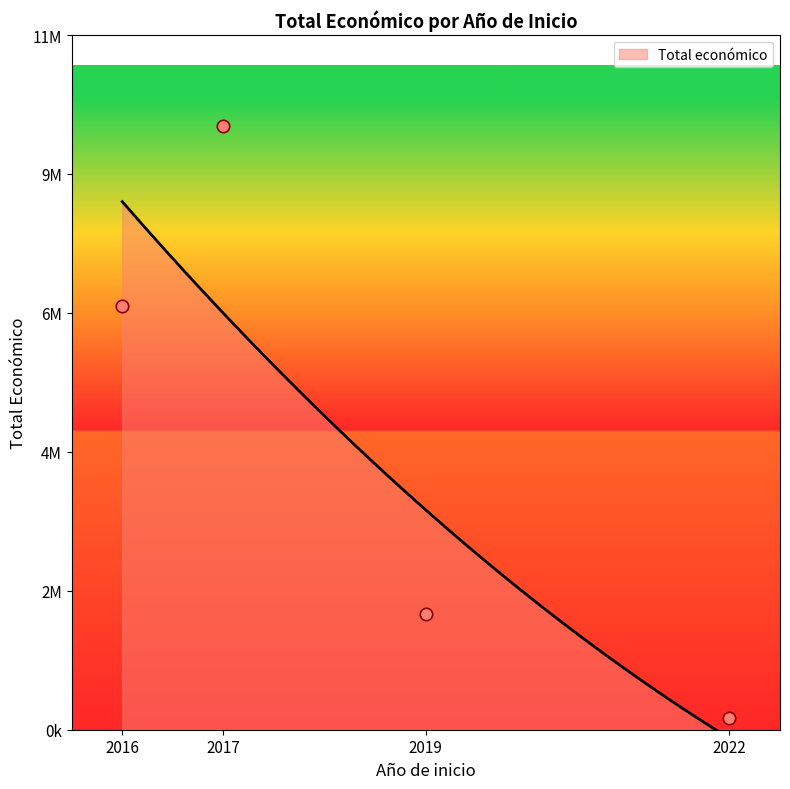

Between 2022 and 2016, which is larger?

2016